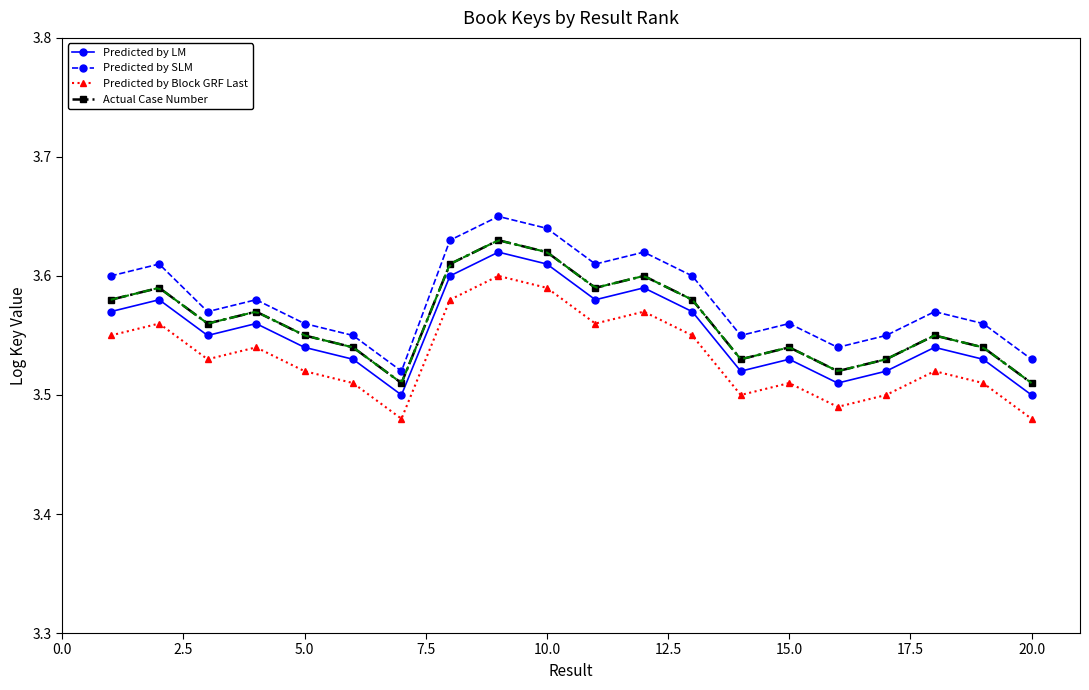

Reading left to right, extract all data points from this chart.

Predicted by LM: 3.6	3.6	3.5	3.6	3.5	3.5	3.5	3.6	3.6	3.6	3.6	3.6	3.6	3.5	3.5	3.5	3.5	3.5	3.5	3.5
Predicted by SLM: 3.6	3.6	3.6	3.6	3.6	3.5	3.5	3.6	3.6	3.6	3.6	3.6	3.6	3.5	3.6	3.5	3.5	3.6	3.6	3.5
Predicted by Block GRF Last: 3.5	3.6	3.5	3.5	3.5	3.5	3.5	3.6	3.6	3.6	3.6	3.6	3.5	3.5	3.5	3.5	3.5	3.5	3.5	3.5
Actual Case Number: 3.6	3.6	3.6	3.6	3.5	3.5	3.5	3.6	3.6	3.6	3.6	3.6	3.6	3.5	3.5	3.5	3.5	3.5	3.5	3.5